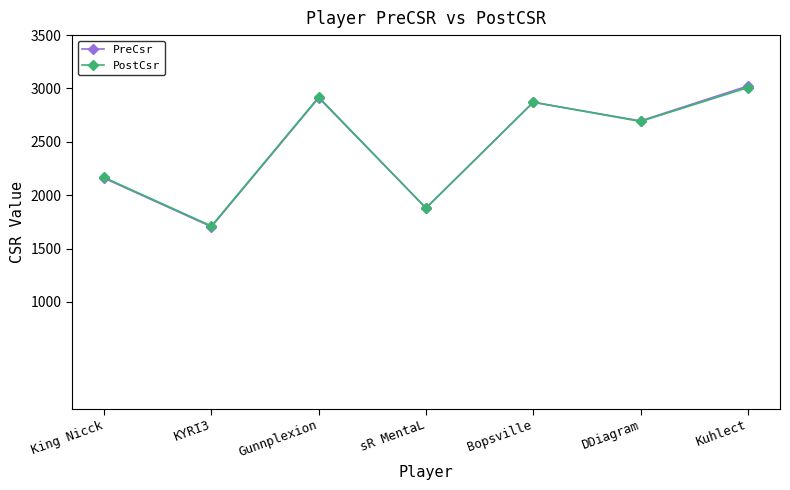

Does the chart display data point markers on the line(s)?

Yes